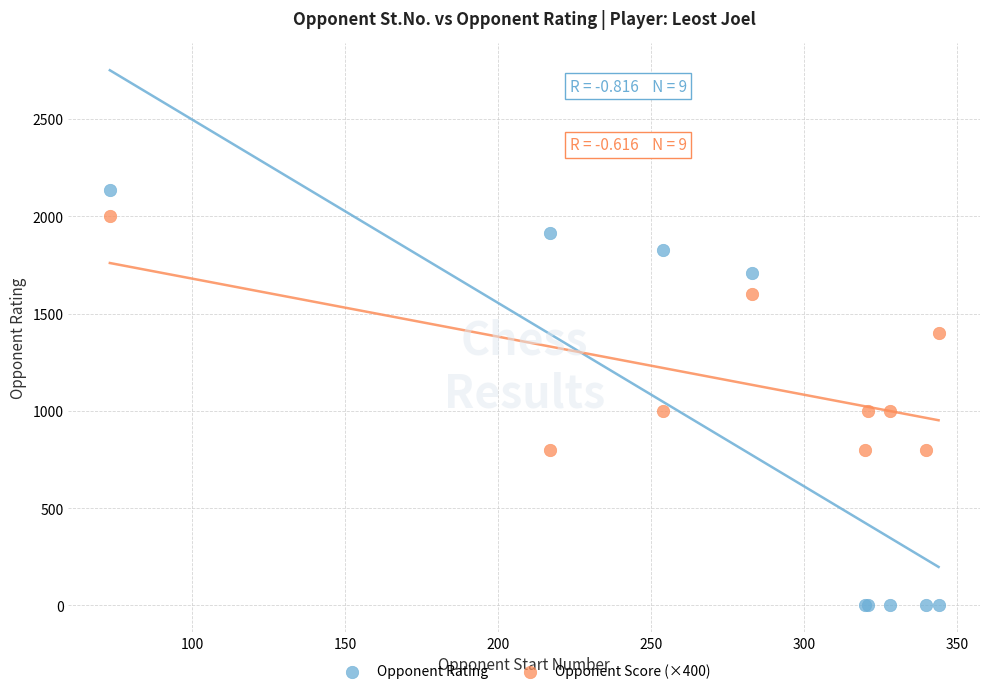

Which series reaches the maximum Y coordinate?

Opponent Rating